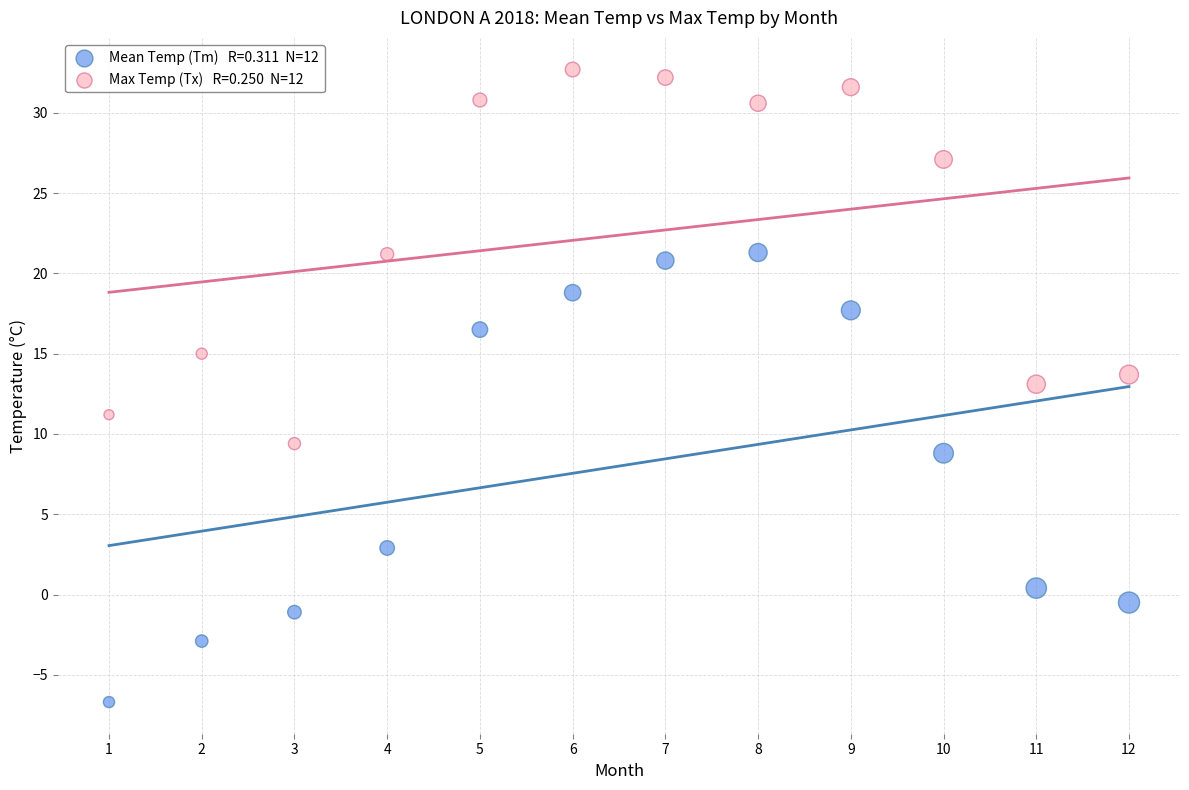

Across all data points, what is the range of Y values (max minus min)?

39.4